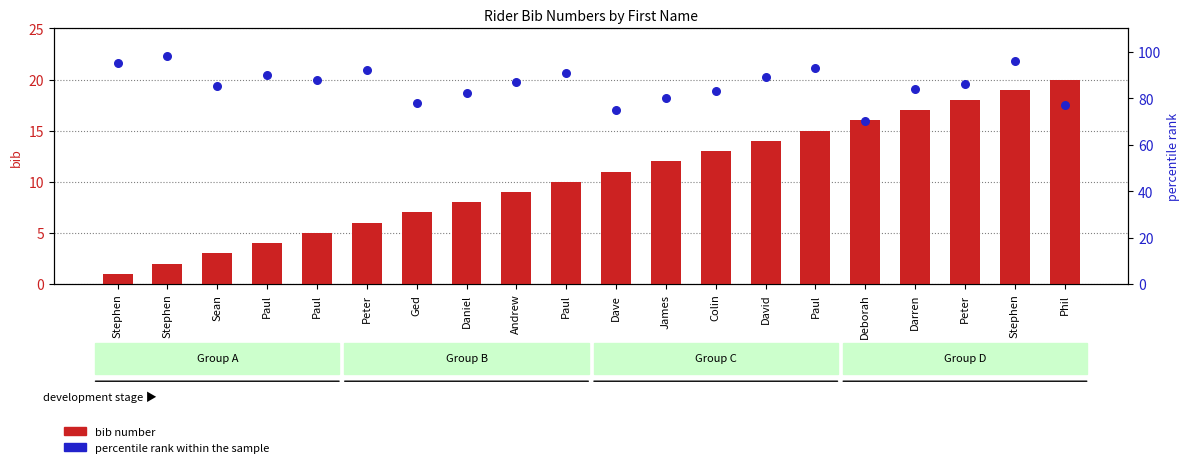

At which category is the sum across all series the highest?

Stephen